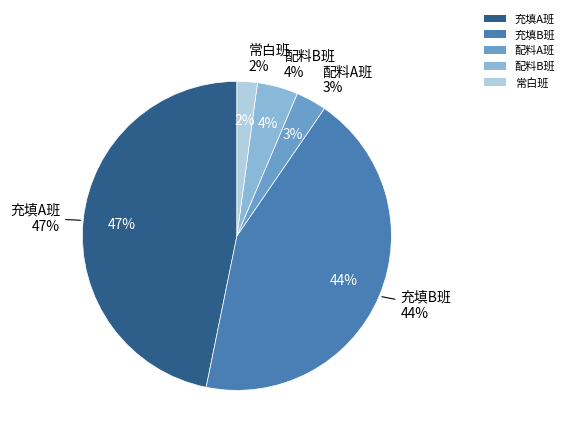

The 充填A班 slice represents 47% of the pie. True or false?

True